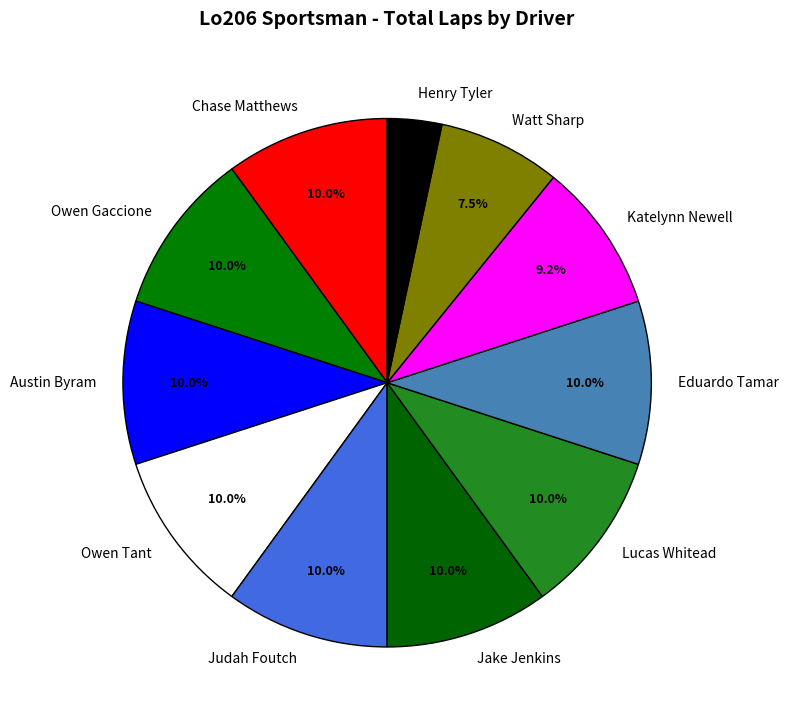

What is the ratio of the value at Henry Tyler to the value at Owen Gaccione?

0.3